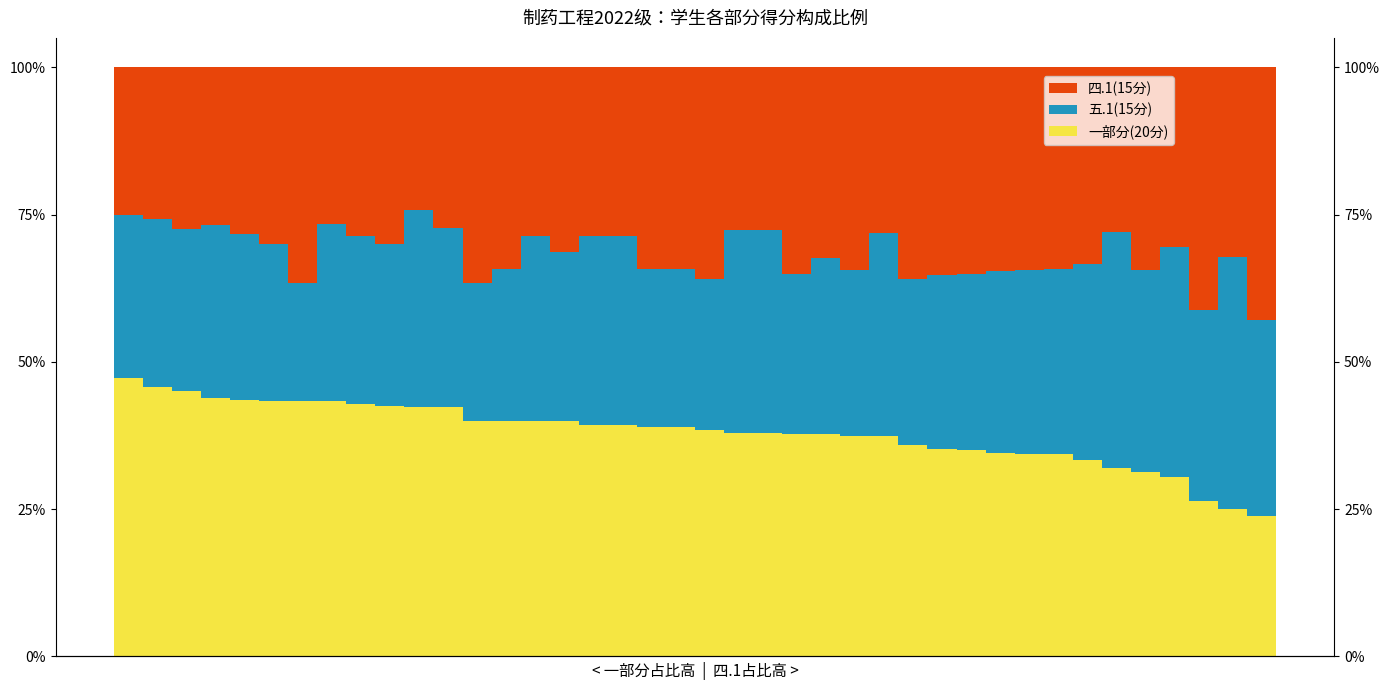

How many series are shown in this chart?

3